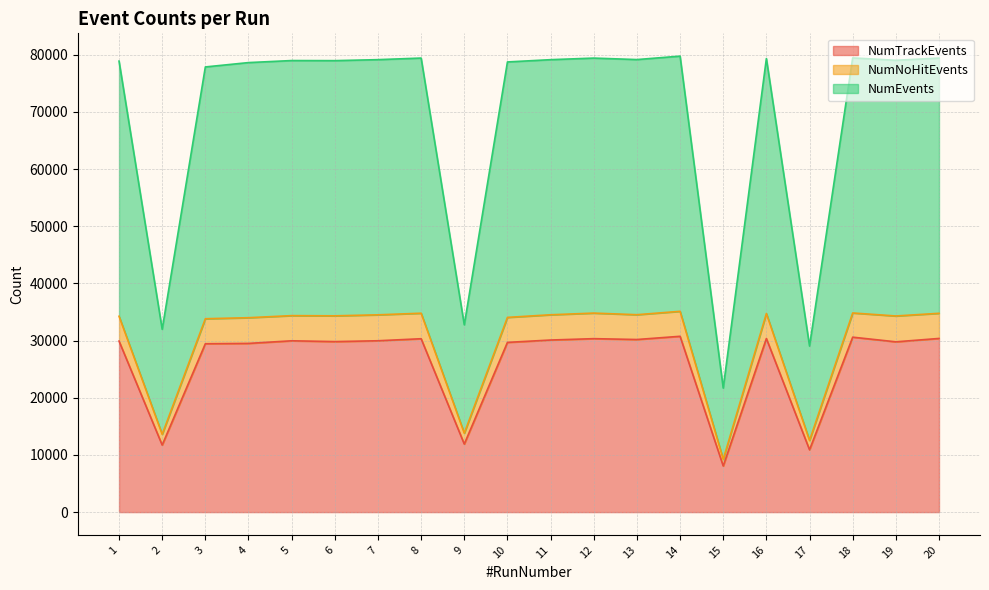

True or false: NumNoHitEvents has a value of 112600 at 16.

False